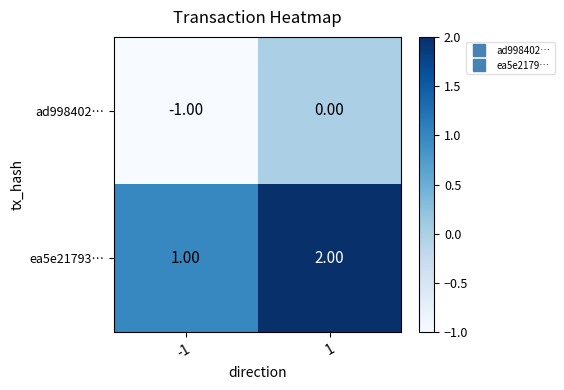

List the series in order of their overall mean, lowest first.

ad998402…, ea5e21793…